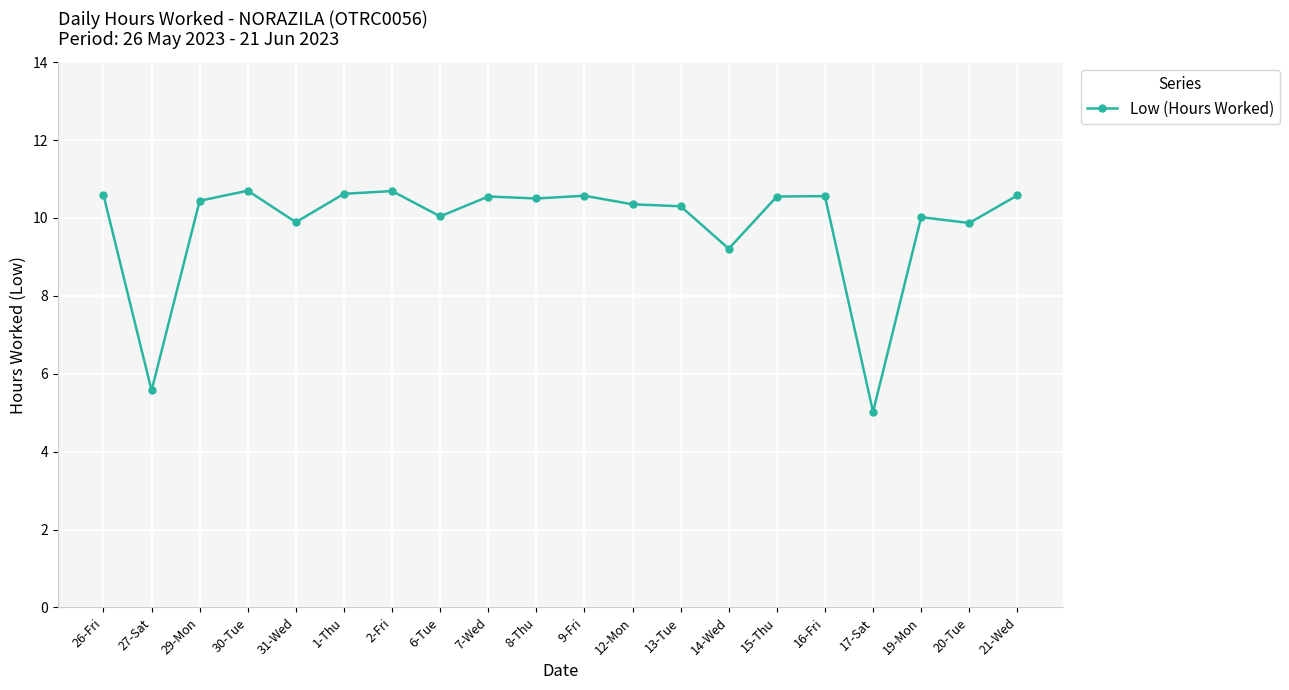

The chart shows a value of 9.3 at 27-Sat. True or false?

False